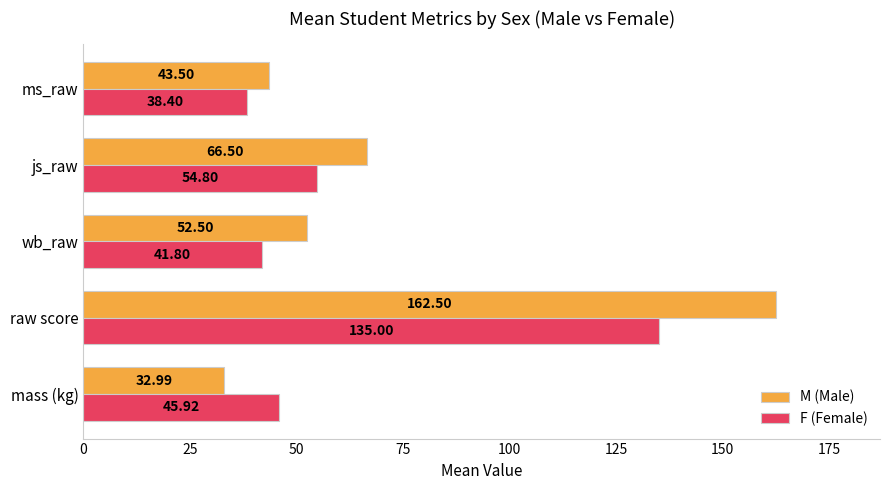

At which label is F (Female) closest to 86?

js_raw